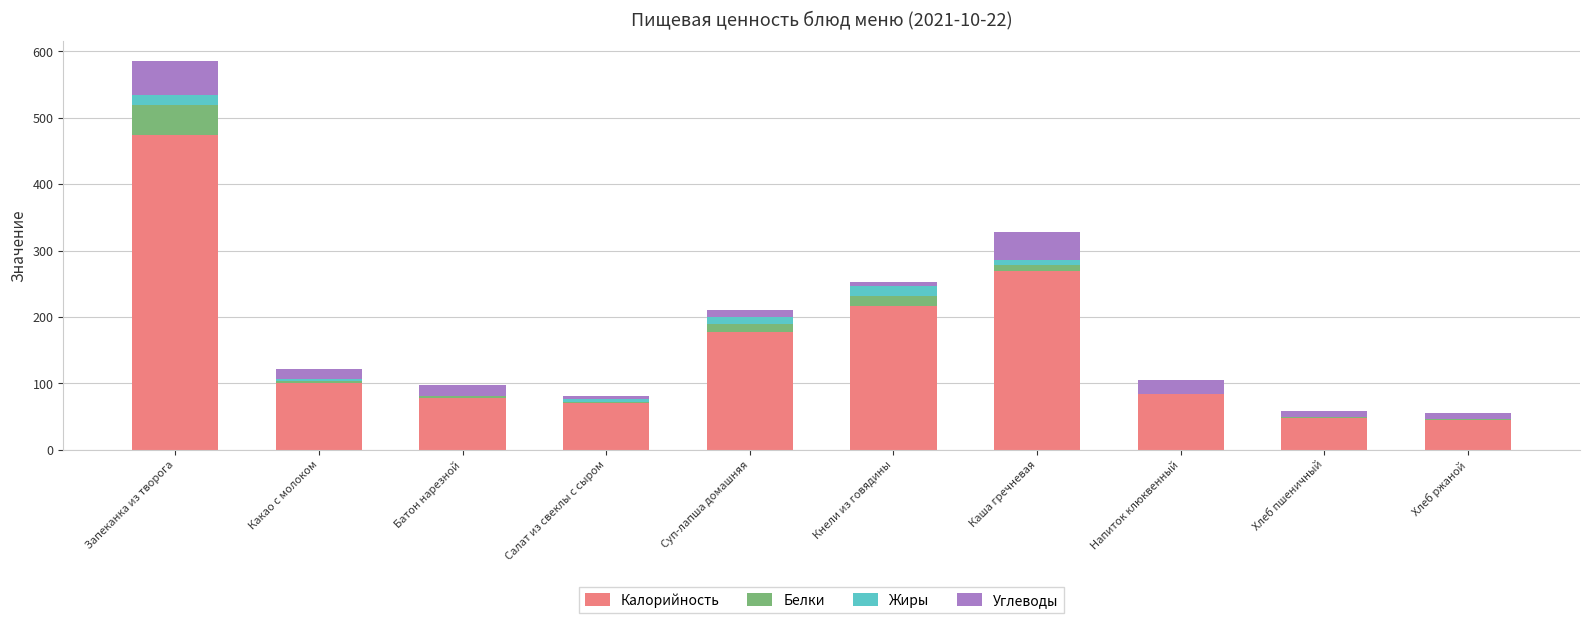

What is the maximum value for Калорийность?

473.6